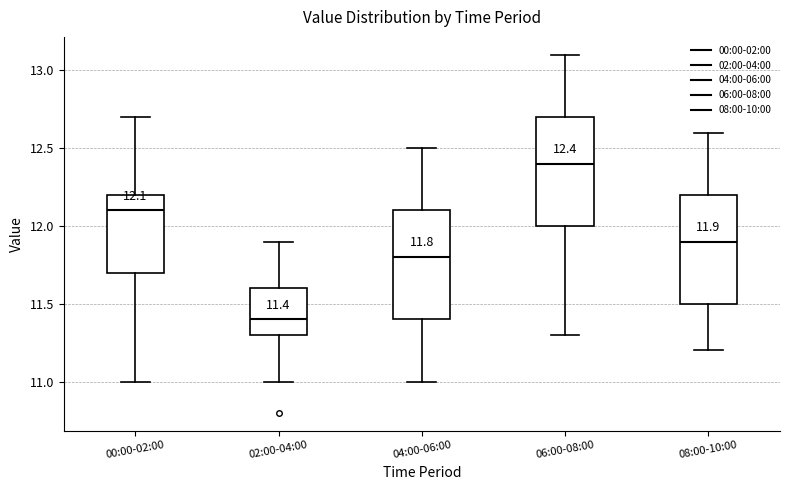

Which box's median line is the lowest?

02:00-04:00